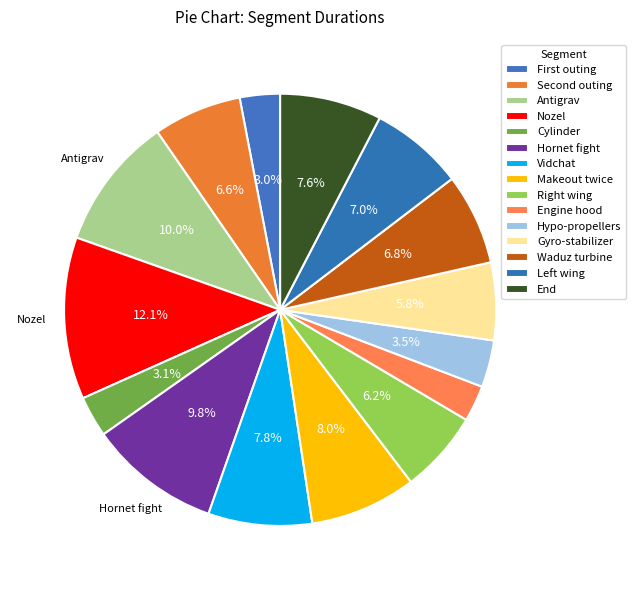

Count the number of slices in the pie.

15